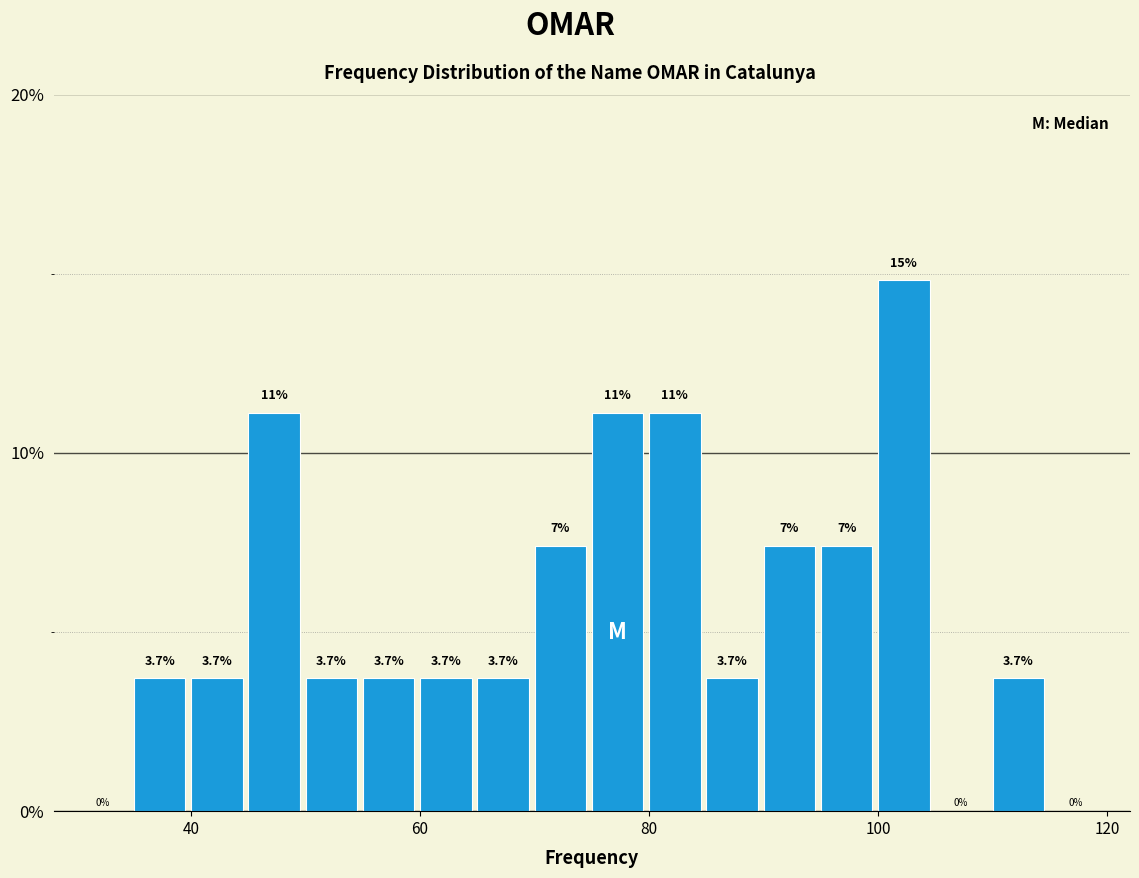

Read against the x-axis, roughly where is the centre of the tallest bar?

102